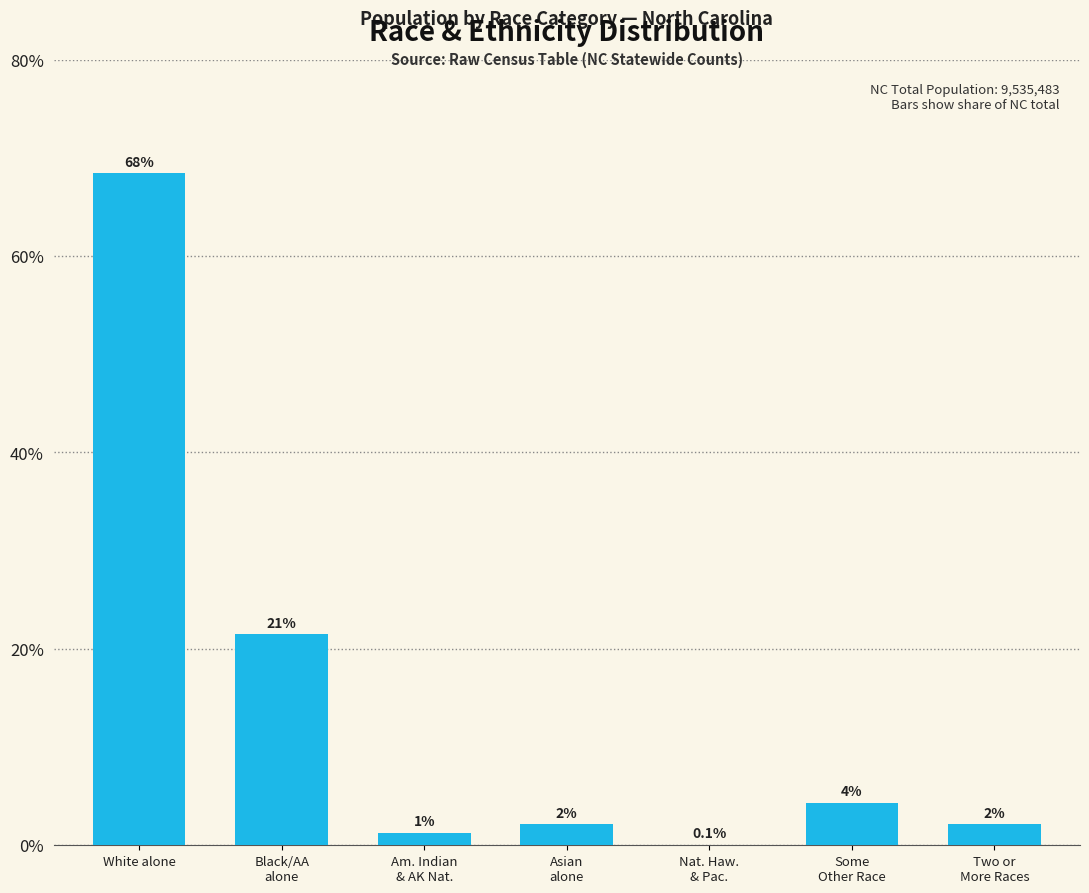

Are the bars horizontal?

No